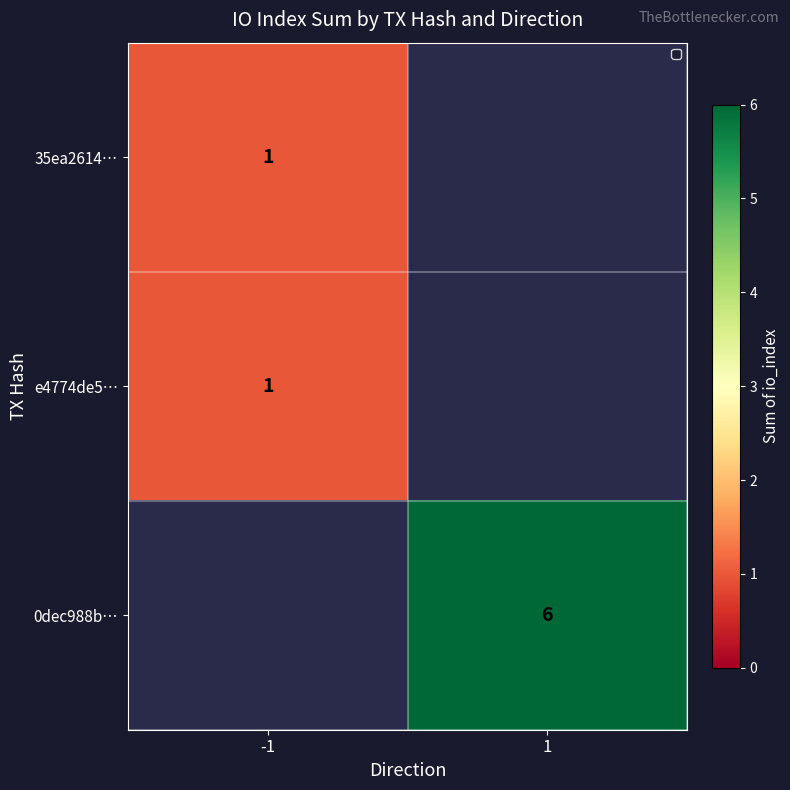

True or false: 0dec988b… has a value of 3 at 1.

False